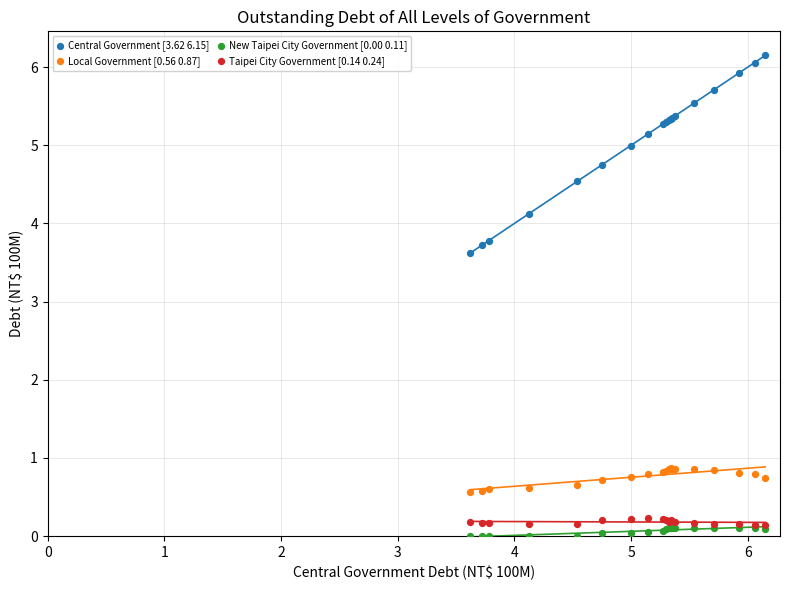

What are all the series names shown in the legend?

Central Government [3.62 6.15], Local Government [0.56 0.87], New Taipei City Government [0.00 0.11], Taipei City Government [0.14 0.24]